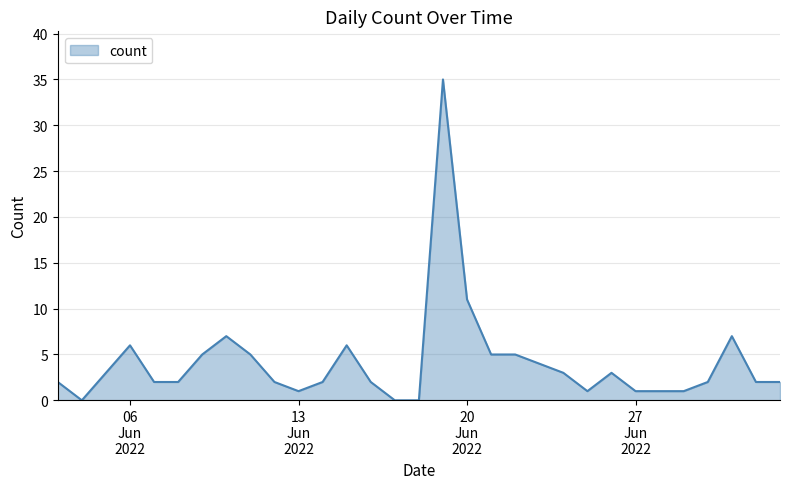

What is the maximum value shown in the chart?

35